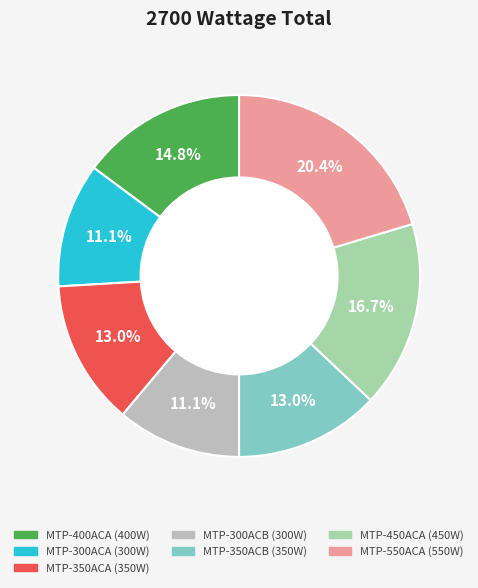

Is MTP-350ACA the majority of the pie?

No